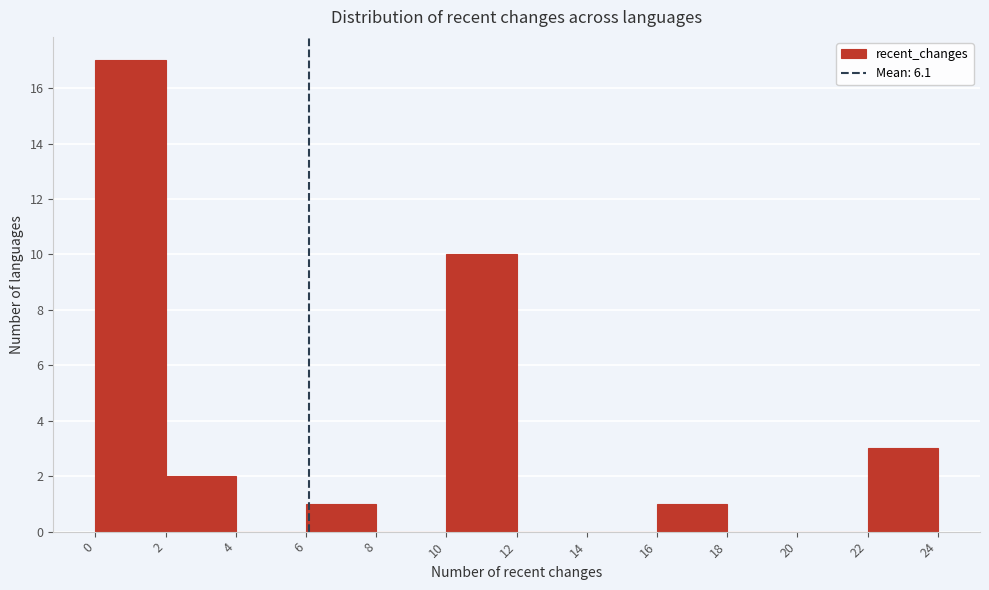

Reading left to right, list every bar in this chart as the range it spans on the x-axis followed by its height. The values are not printed on the chart, so give them approximately, as read against the axis.

0 to 2: 17
2 to 4: 2
4 to 6: 0
6 to 8: 1
8 to 10: 0
10 to 12: 10
12 to 14: 0
14 to 16: 0
16 to 18: 1
18 to 20: 0
20 to 22: 0
22 to 24: 3